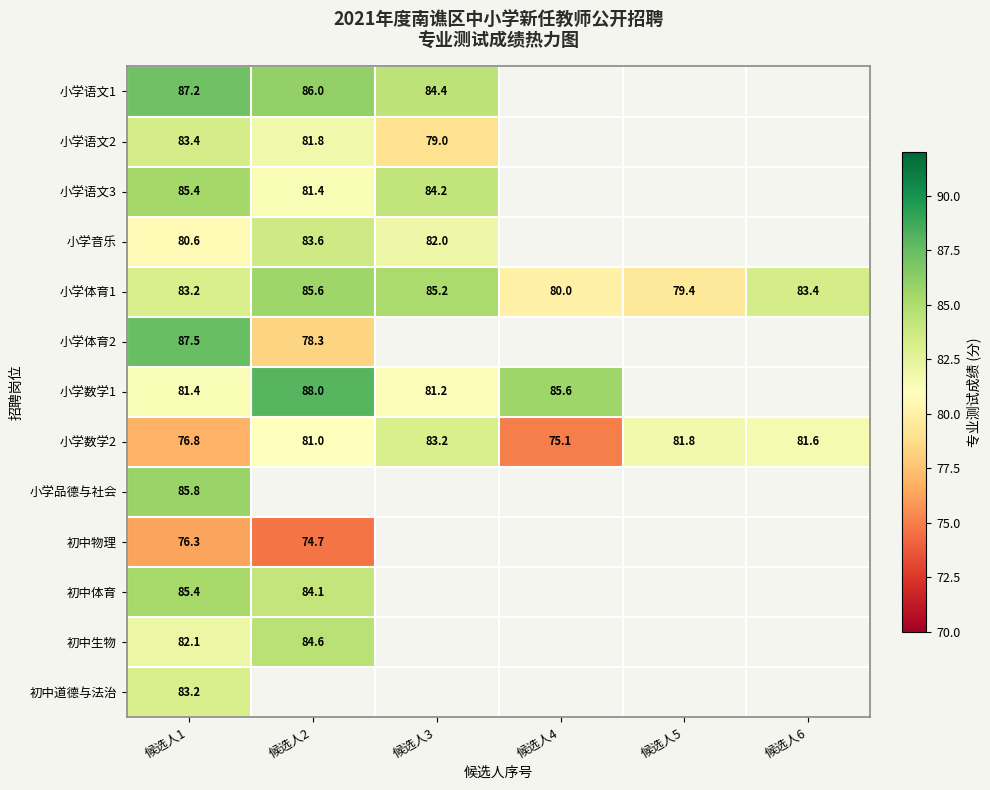

Read the 小学数学2 value at 候选人1.

76.8